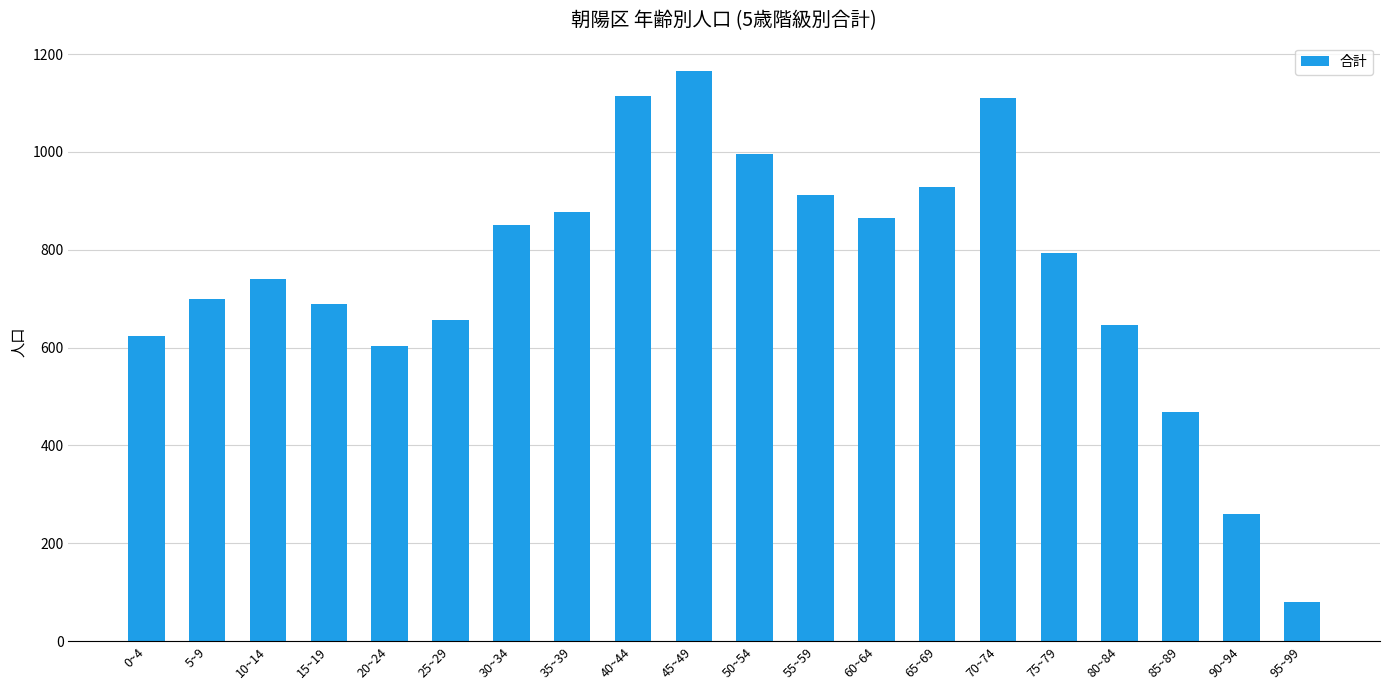

What is the label of the 16th bar from the left?

75~79